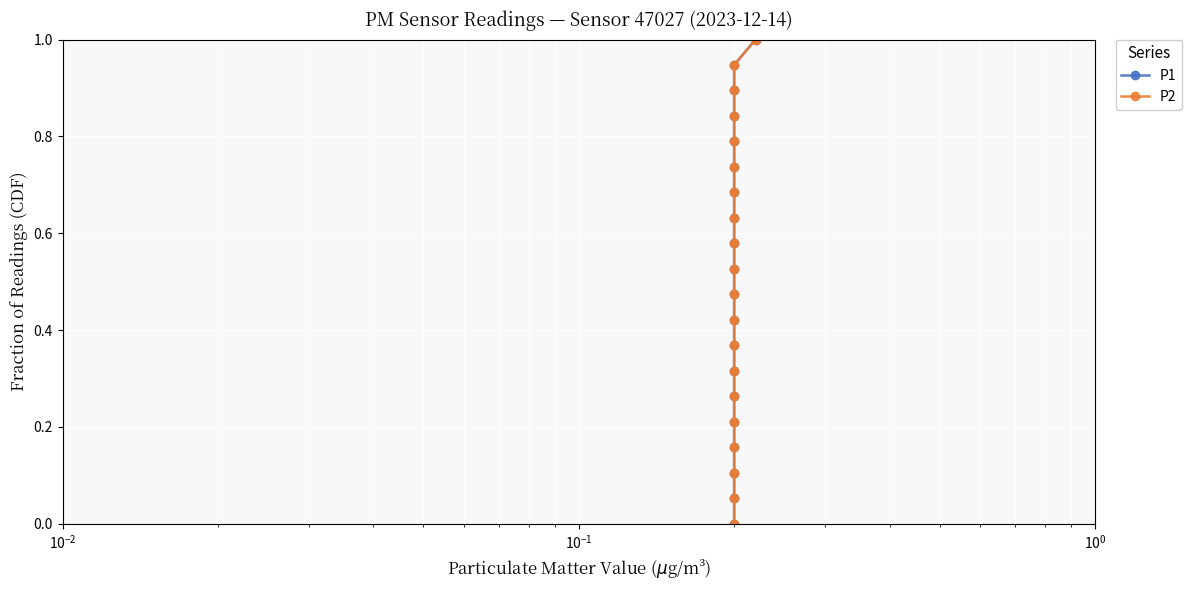

What is the sum of all P1 values?

10.0